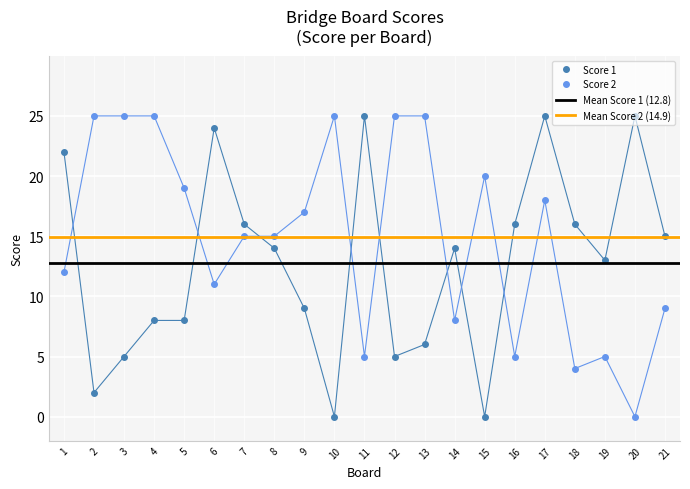

How many intersections are there between Score 1 and Score 2?

8